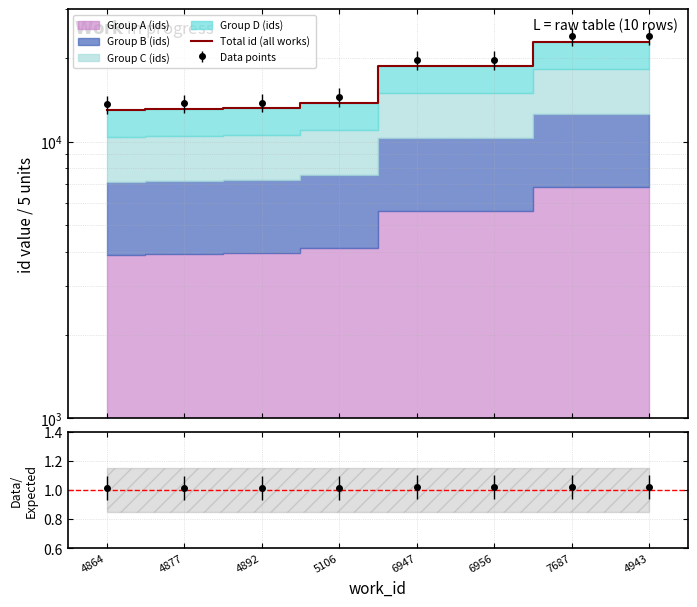

What is the greatest value displayed?

22943.5